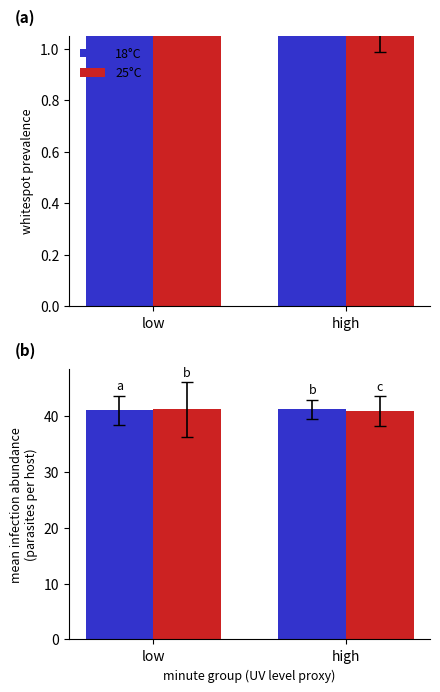

The value of 18°C at low is 41.0. True or false?

True